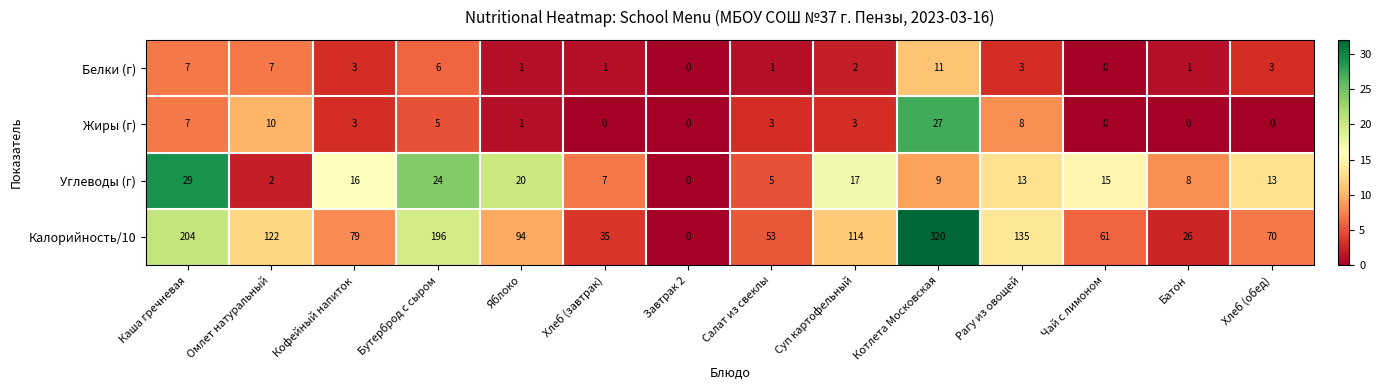

What is the average value of the Калорийность/10 series?

108